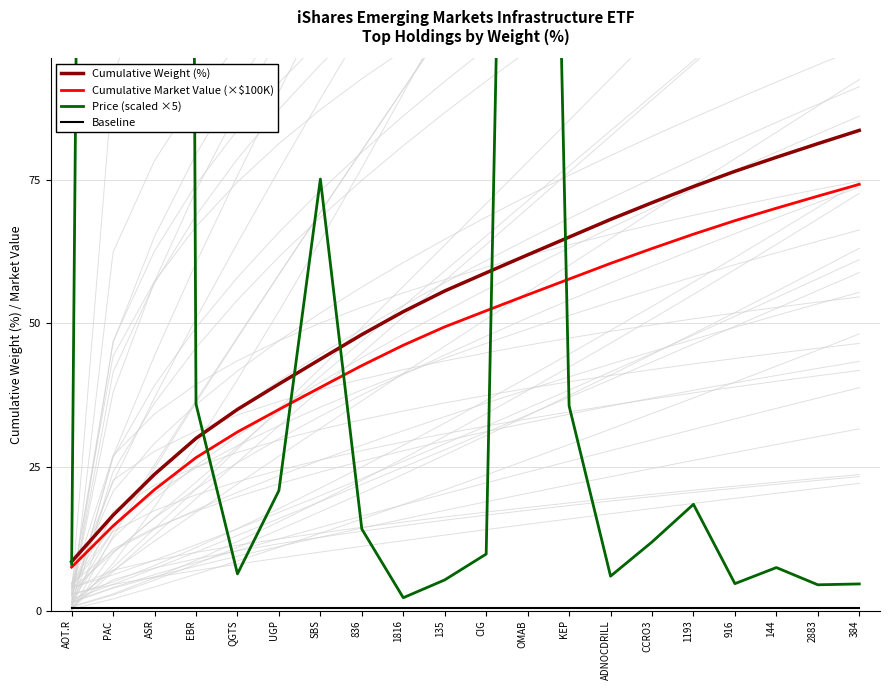

What is the total value across all series at ASR?

1624.7